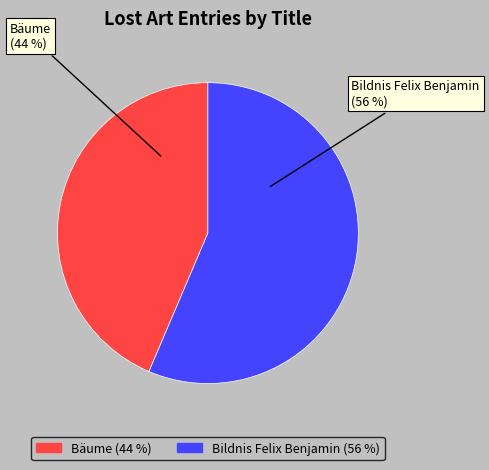

Which slice is the largest?

Bildnis Felix Benjamin